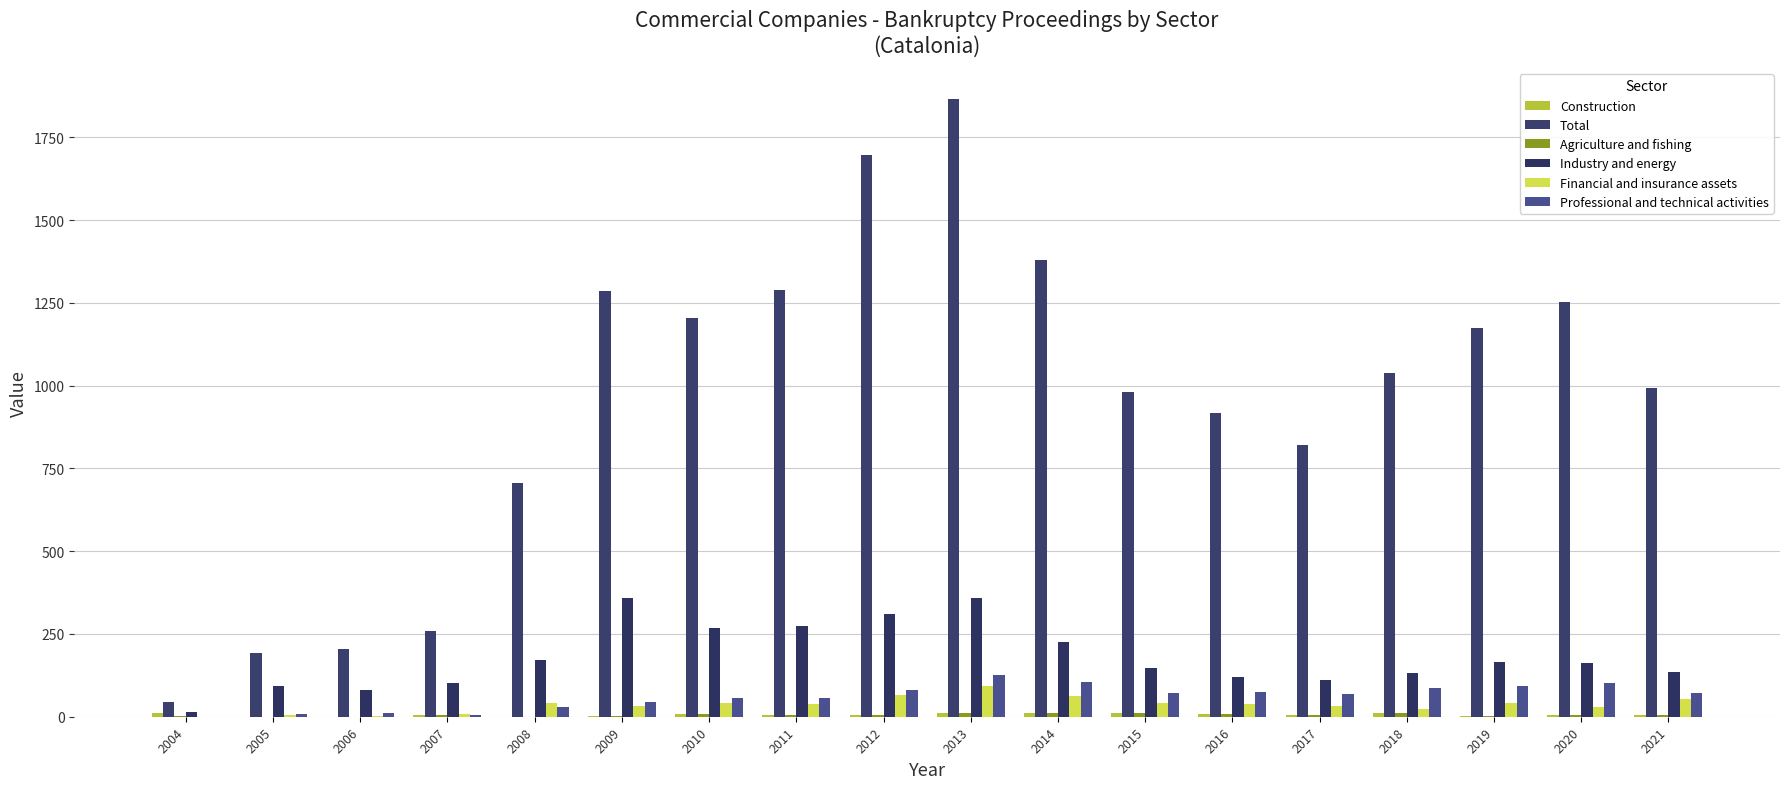

How many categories are shown in the chart?

18